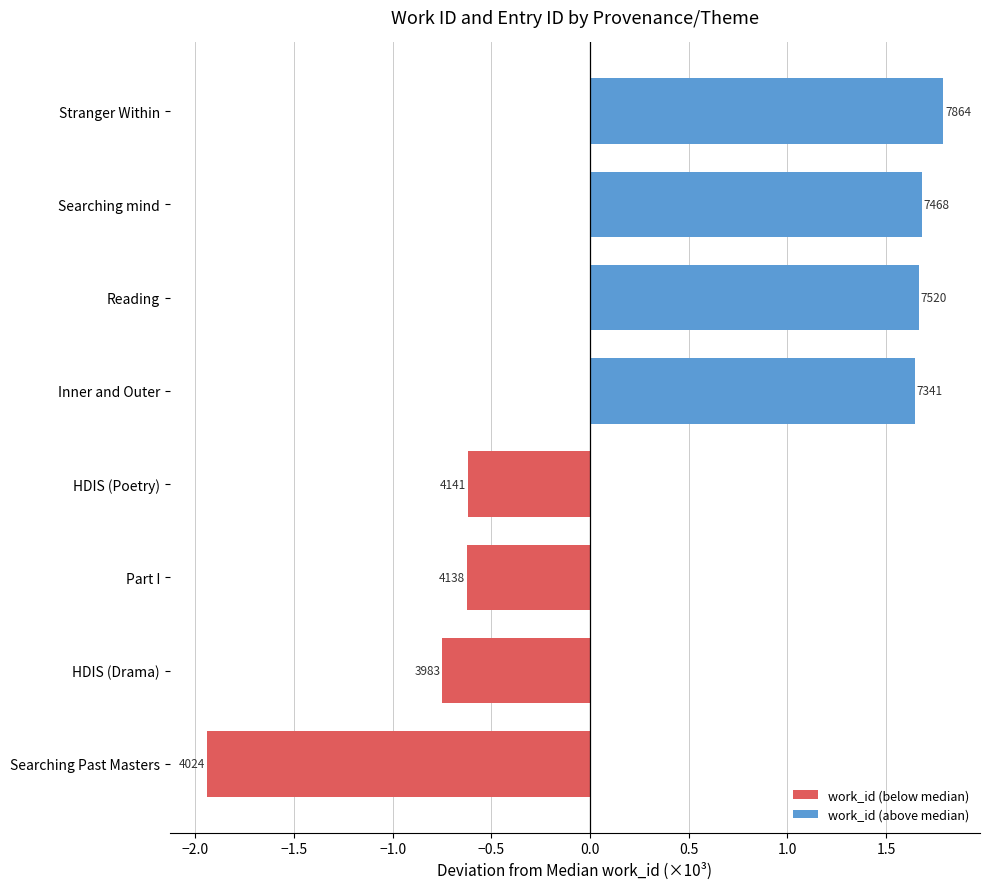

True or false: work_id (below median) has a value of -0.8 at Part I.

False